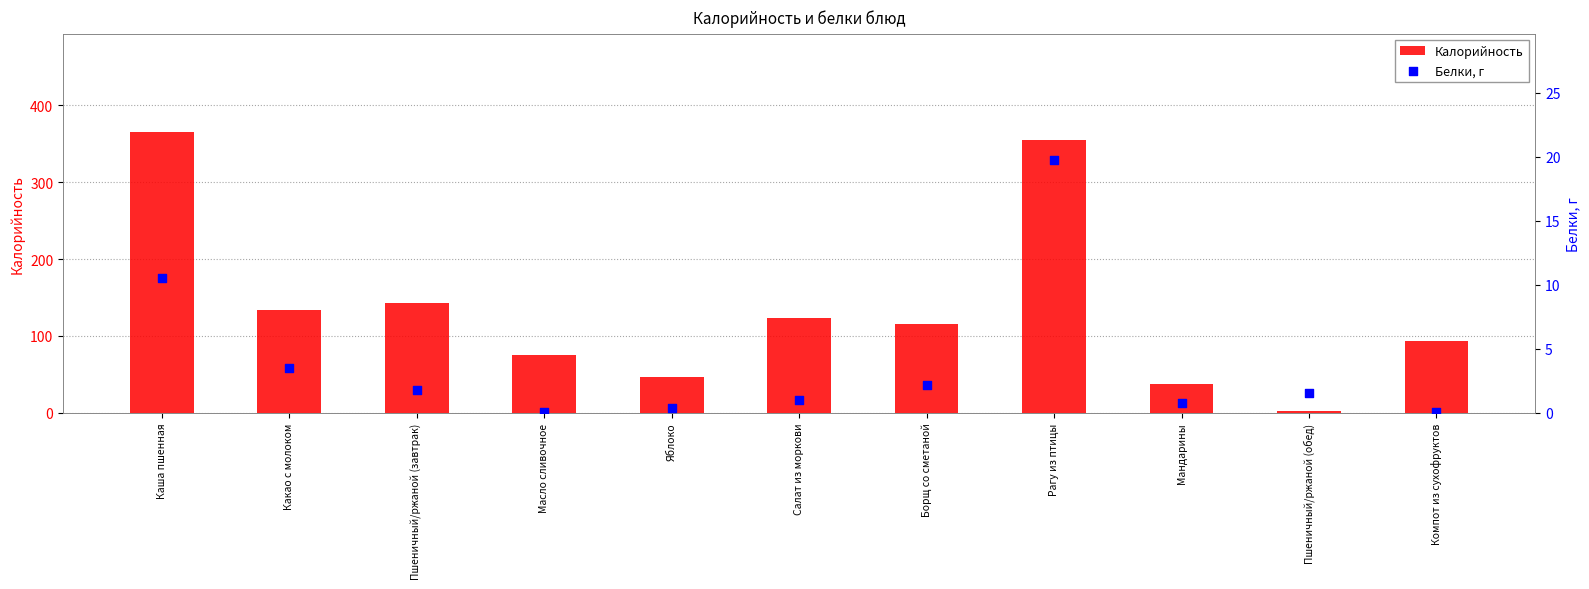

Which series has the widest spread of Y values?

Калорийность